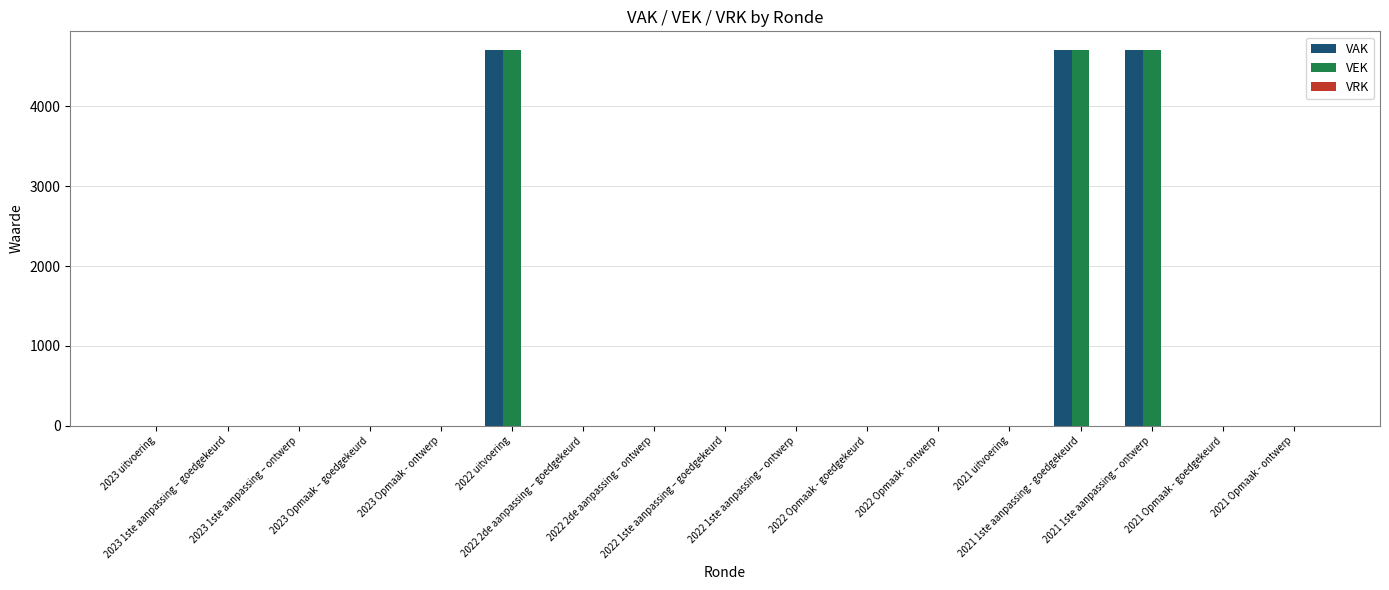

What is the sum of all VEK values?

14112